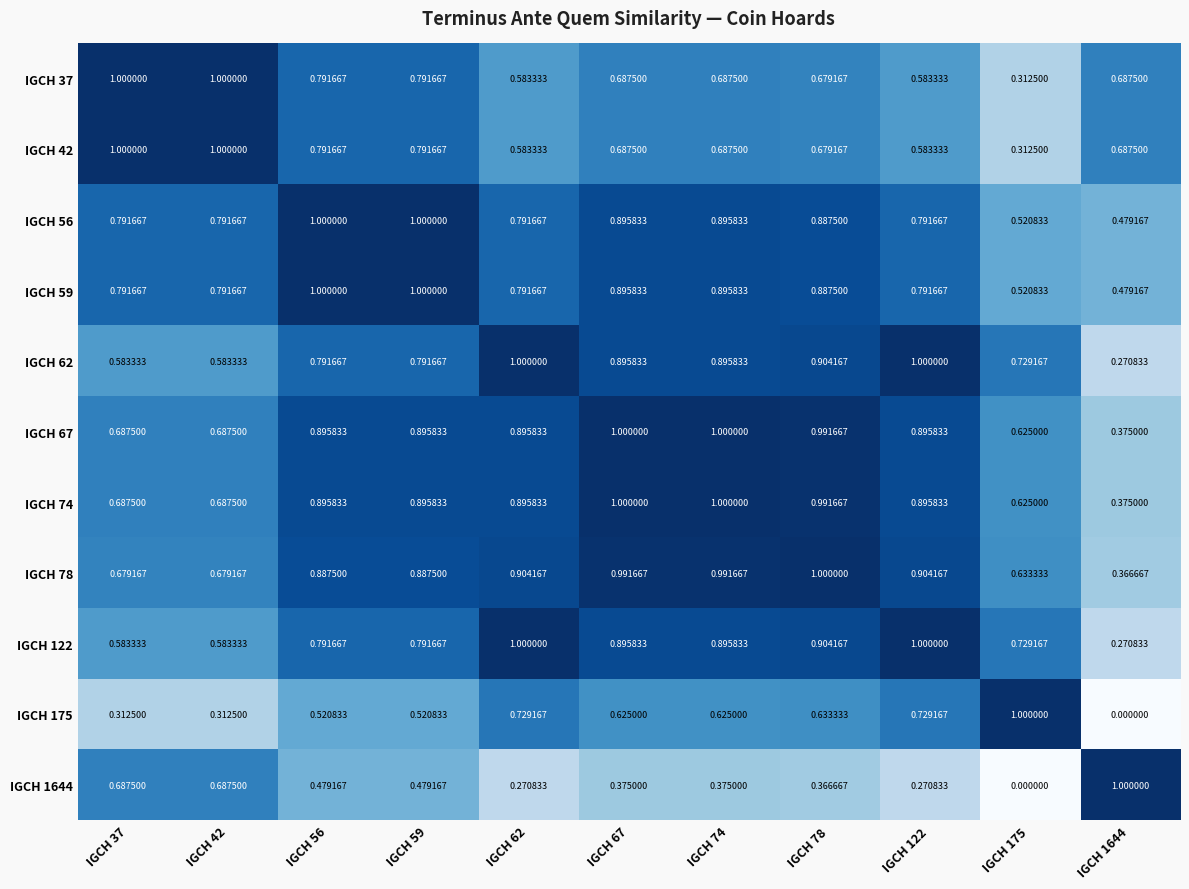

How many values in IGCH 175 are above zero?

10